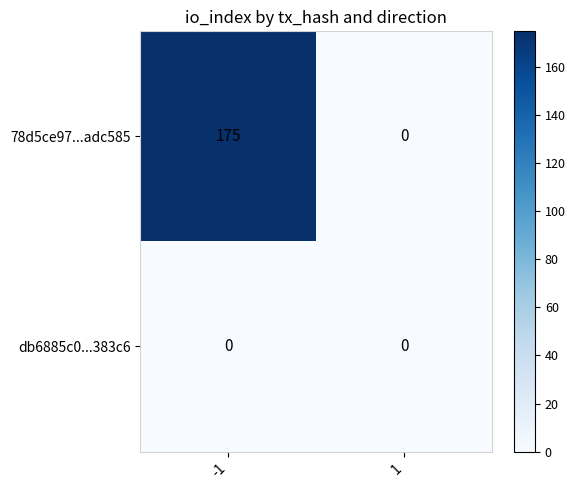

At which category is the sum across all series the highest?

-1